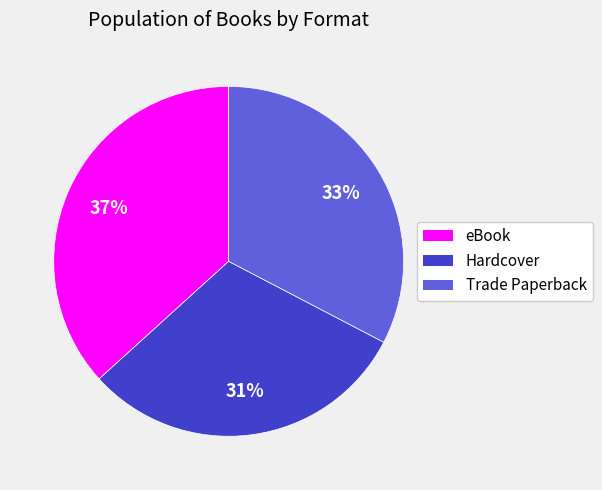

To the nearest percent, what is the difference between the largest and smallest slice percentages?

6%